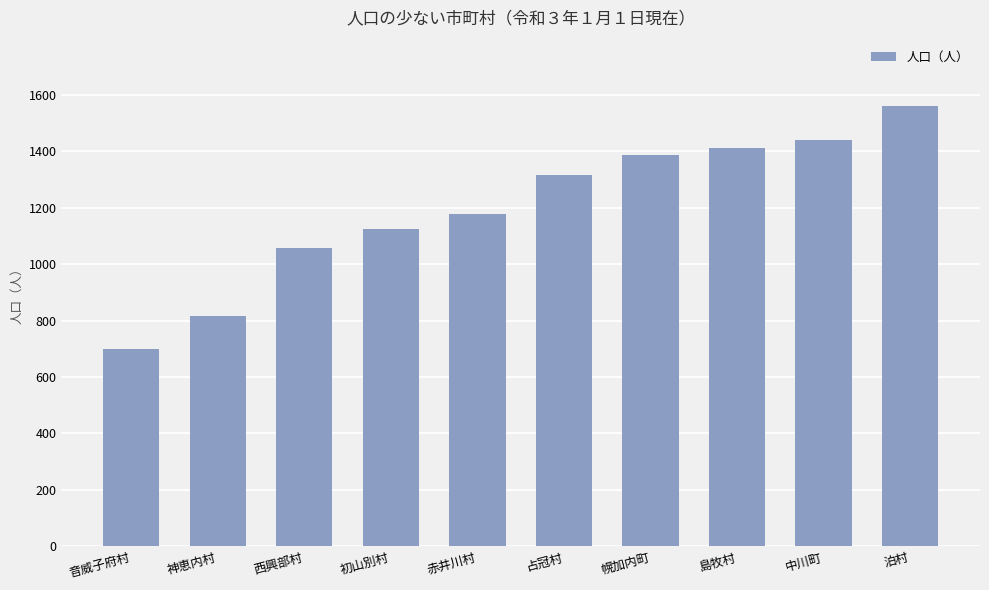

Between 西興部村 and 中川町, which is larger?

中川町